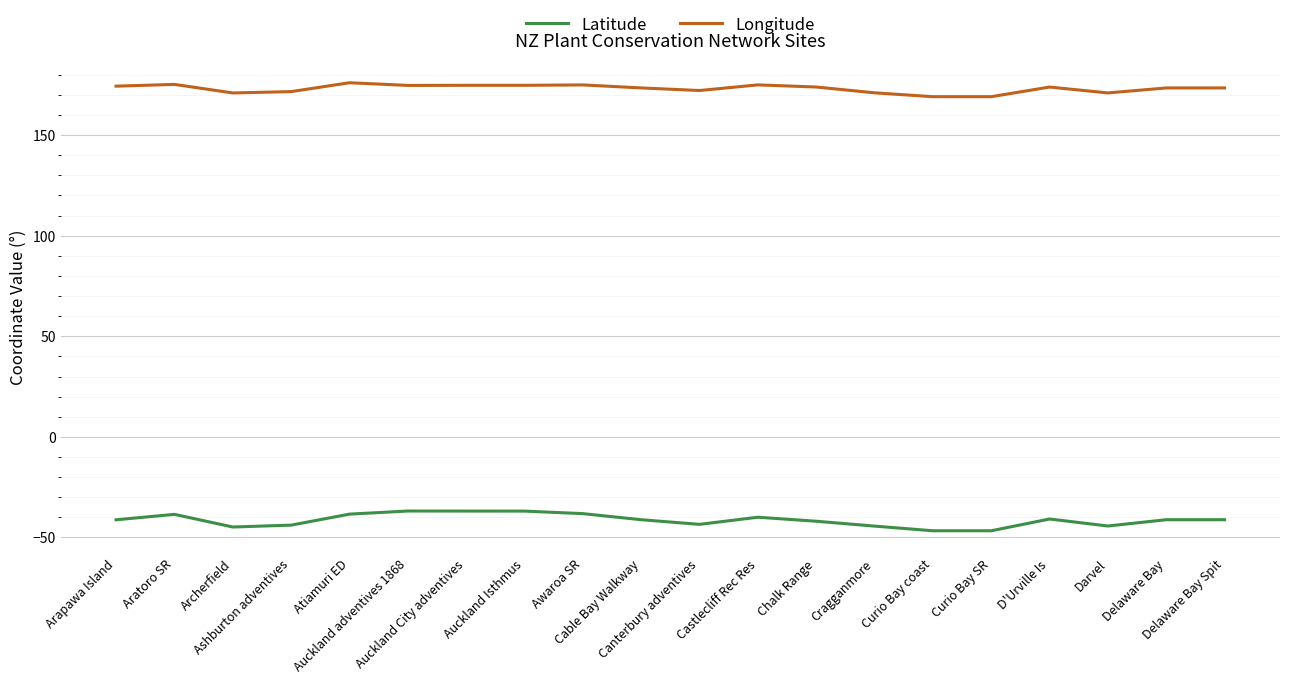

Which series has the largest total across all categories?

Longitude